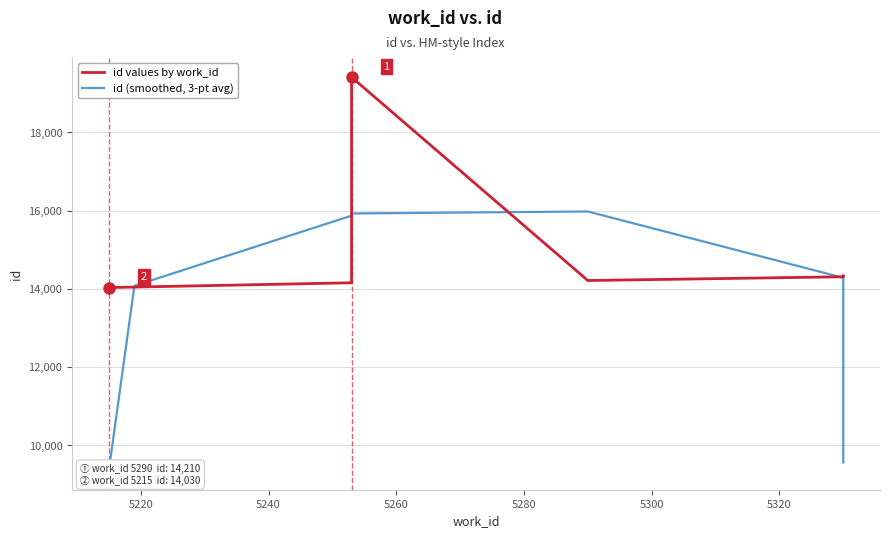

Which series has the widest spread of values?

id (smoothed, 3-pt avg)